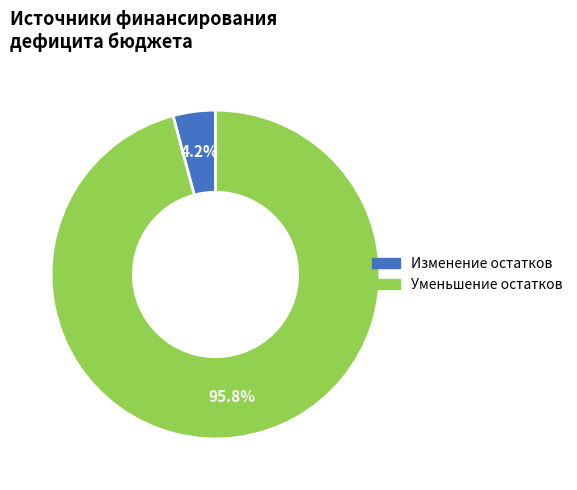

Count the number of slices in the pie.

2